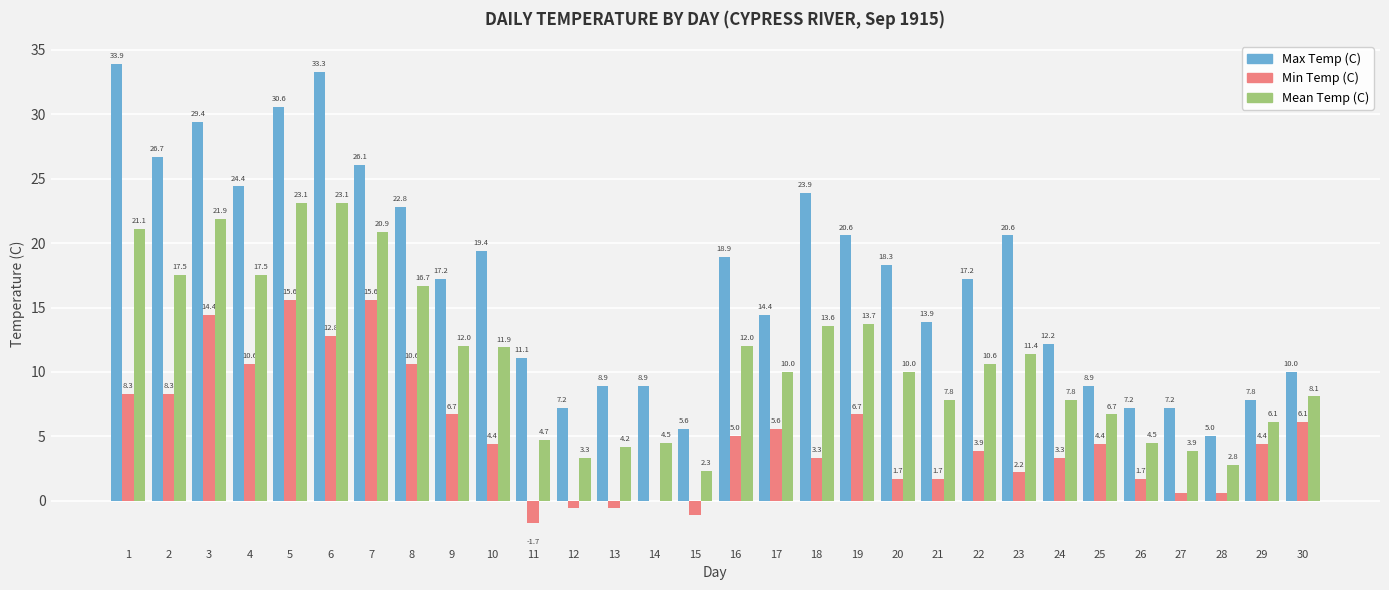

Are the bars grouped side by side (vs. stacked)?

Yes